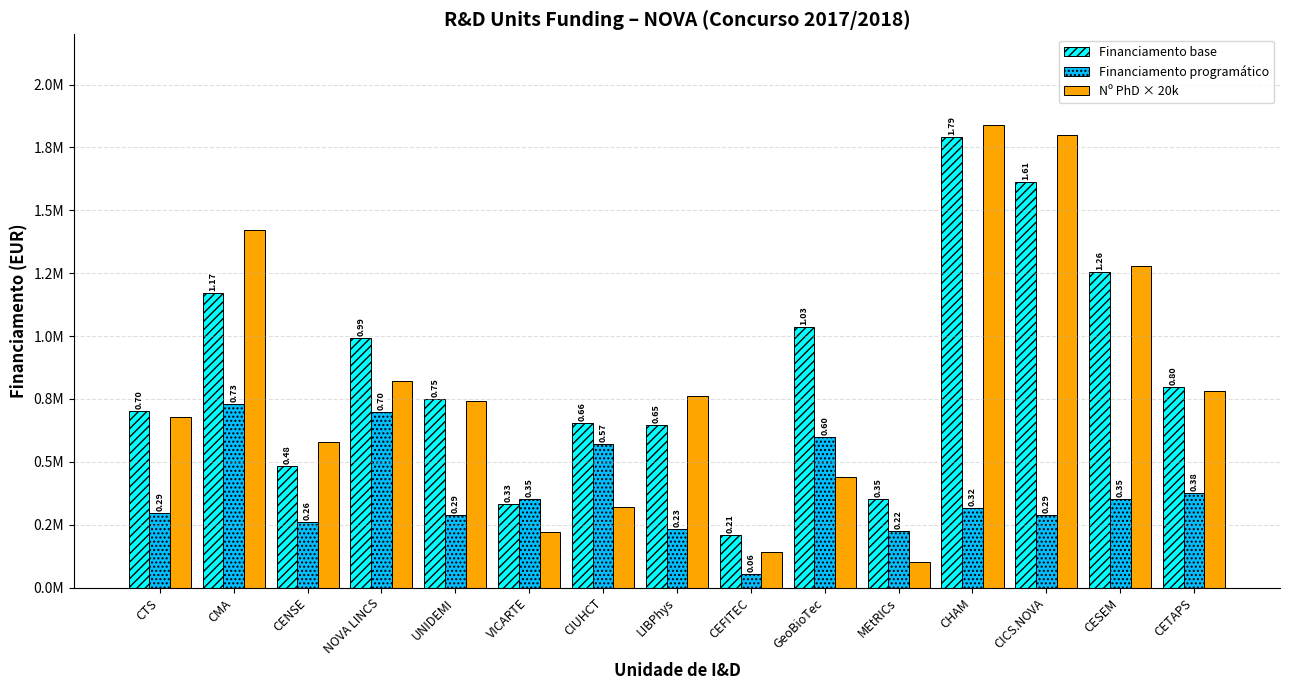

At how many categories does at least one series exceed 1469322?

2